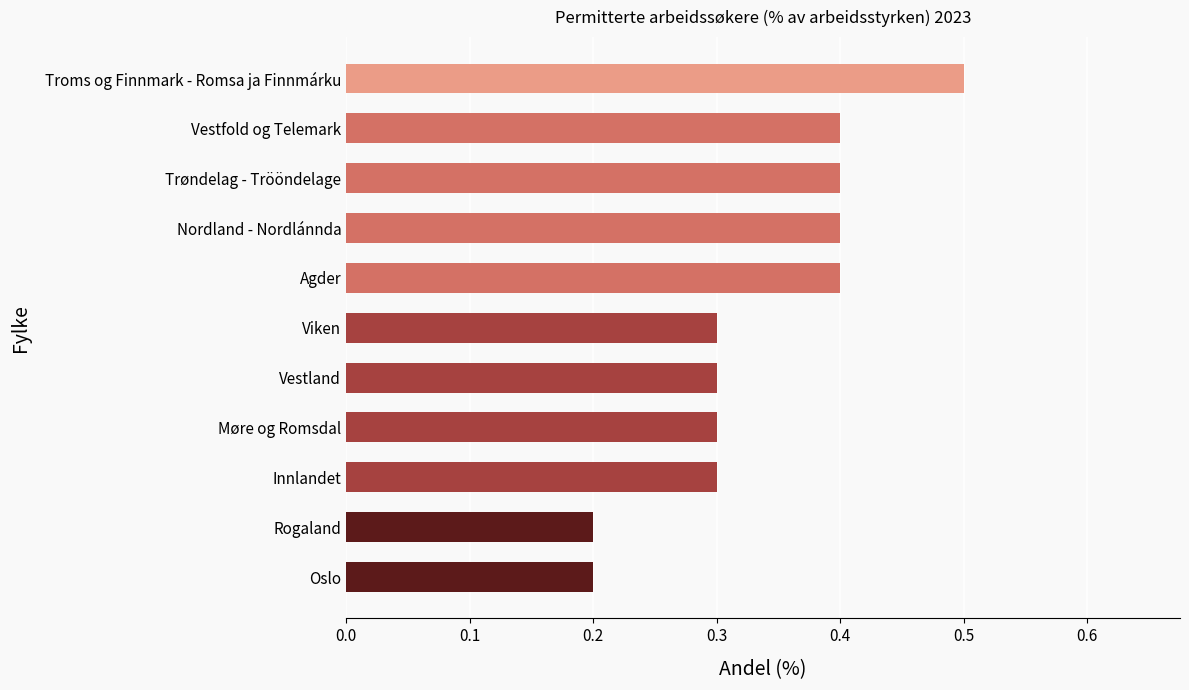

Are the bars grouped side by side (vs. stacked)?

No